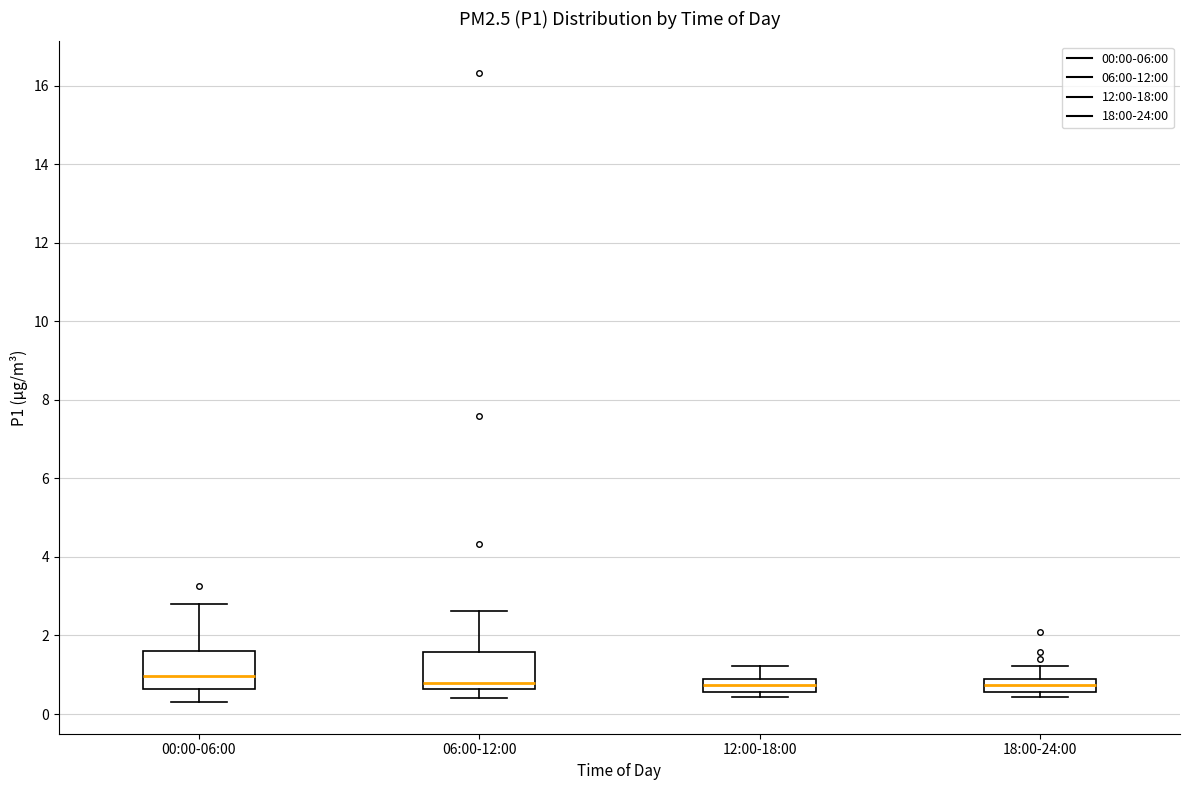

Reading left to right, read every box against the y-axis: the position of its median line, the range the box covers, and the ends of its whiskers. The values are not printed on the chart, so give them approximately, as read against the axis.

00:00-06:00: median 1.0, box 0.6 to 1.6, whiskers 0.4 to 2.8
06:00-12:00: median 0.8, box 0.6 to 1.6, whiskers 0.4 to 2.6
12:00-18:00: median 0.8, box 0.6 to 1.0, whiskers 0.4 to 1.2
18:00-24:00: median 0.8, box 0.6 to 1.0, whiskers 0.4 to 1.2